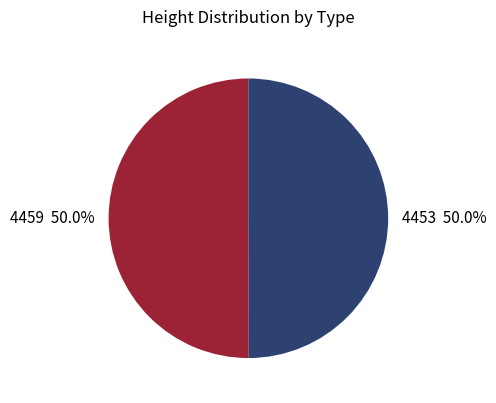

What percentage is NOT represented by 4459?

50.0%